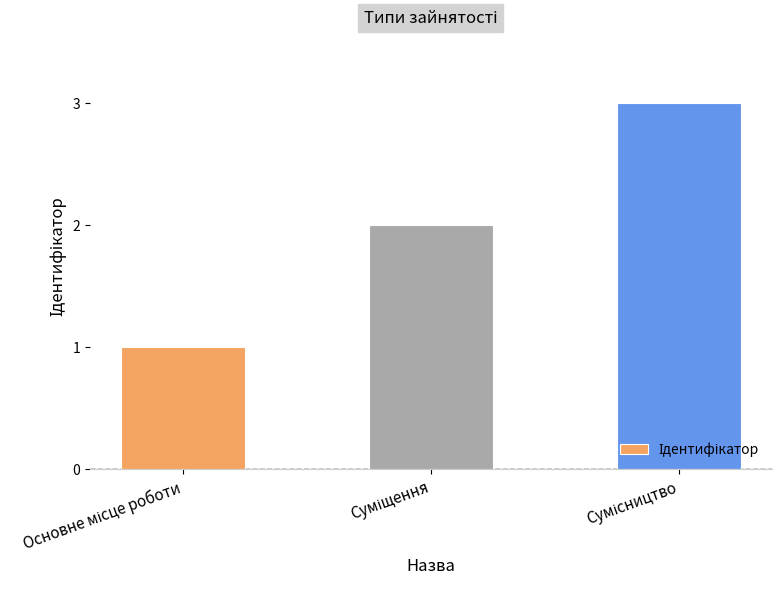

What is the sum of all values?

6